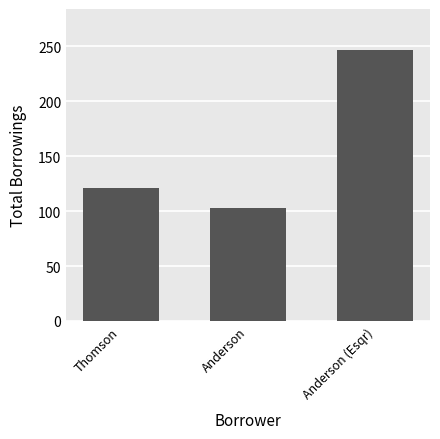

Where is the data nearest to the value 175?

Thomson